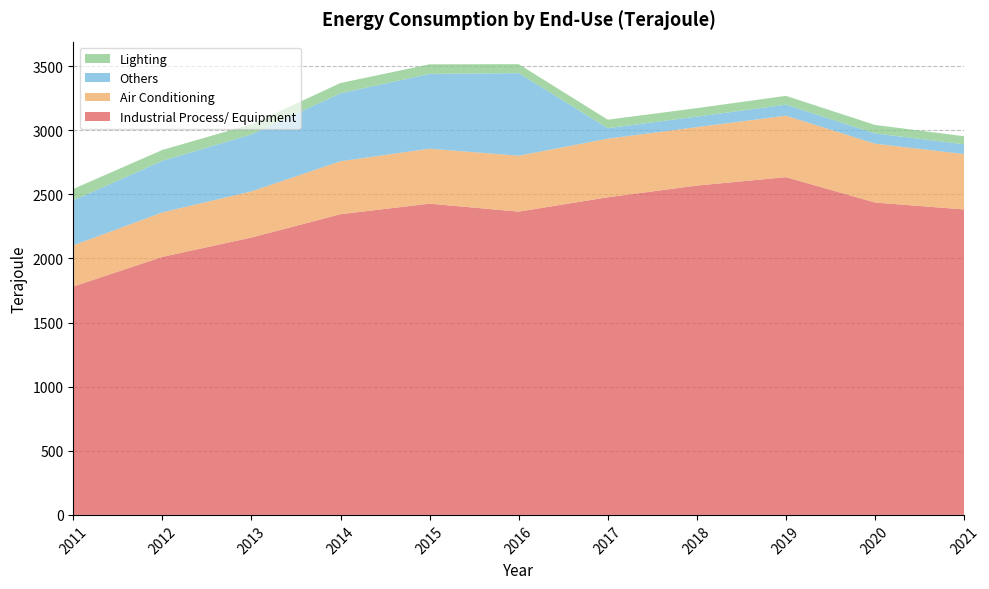

Reading left to right, transcribe all the data shown in this chart.

Industrial Process/ Equipment: 2011=1781	2012=2012	2013=2163	2014=2345	2015=2427	2016=2365	2017=2477	2018=2568	2019=2634	2020=2436	2021=2382
Air Conditioning: 2011=321	2012=347	2013=360	2014=413	2015=429	2016=436	2017=457	2018=456	2019=479	2020=459	2021=432
Others: 2011=351	2012=402	2013=444	2014=530	2015=583	2016=644	2017=82	2018=82	2019=86	2020=80	2021=76
Lighting: 2011=89	2012=85	2013=79	2014=80	2015=75	2016=70	2017=66	2018=66	2019=69	2020=66	2021=63